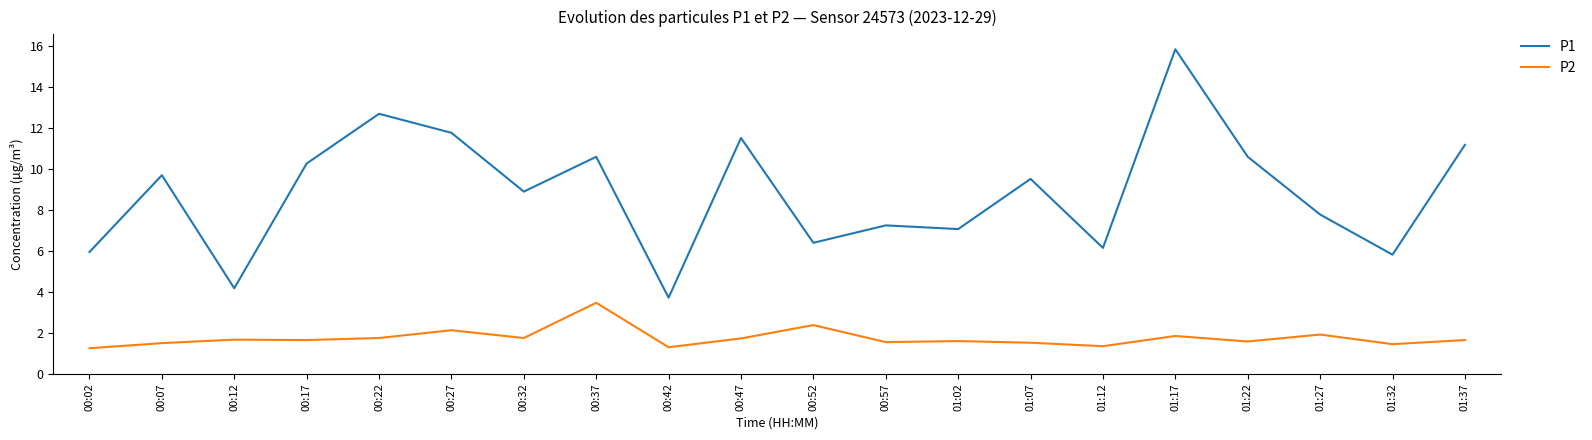

What position from the left is 00:12?

3